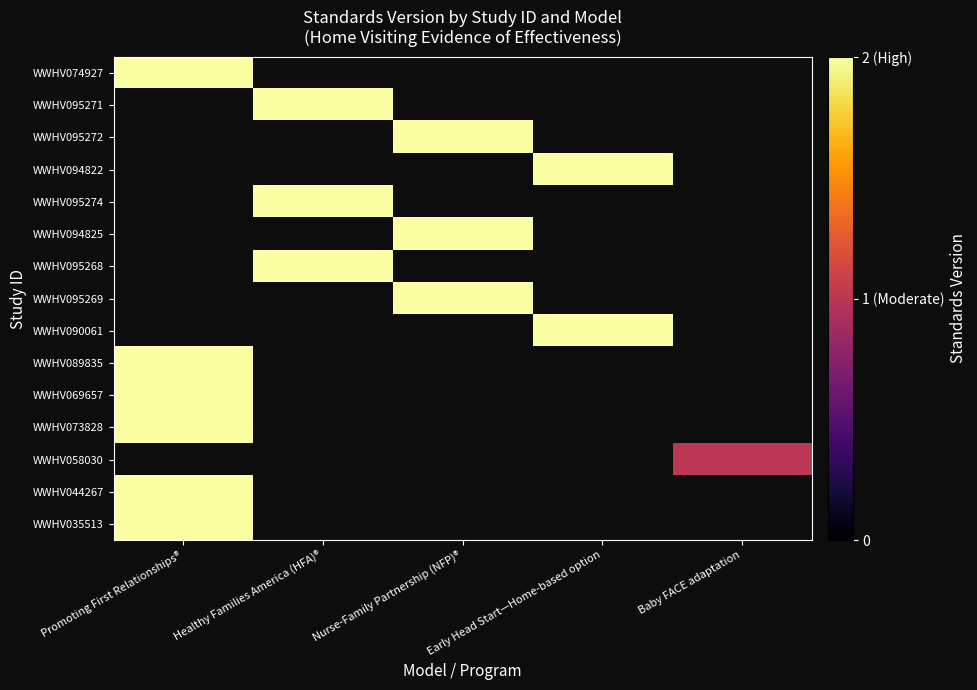

How many series are shown in this chart?

15